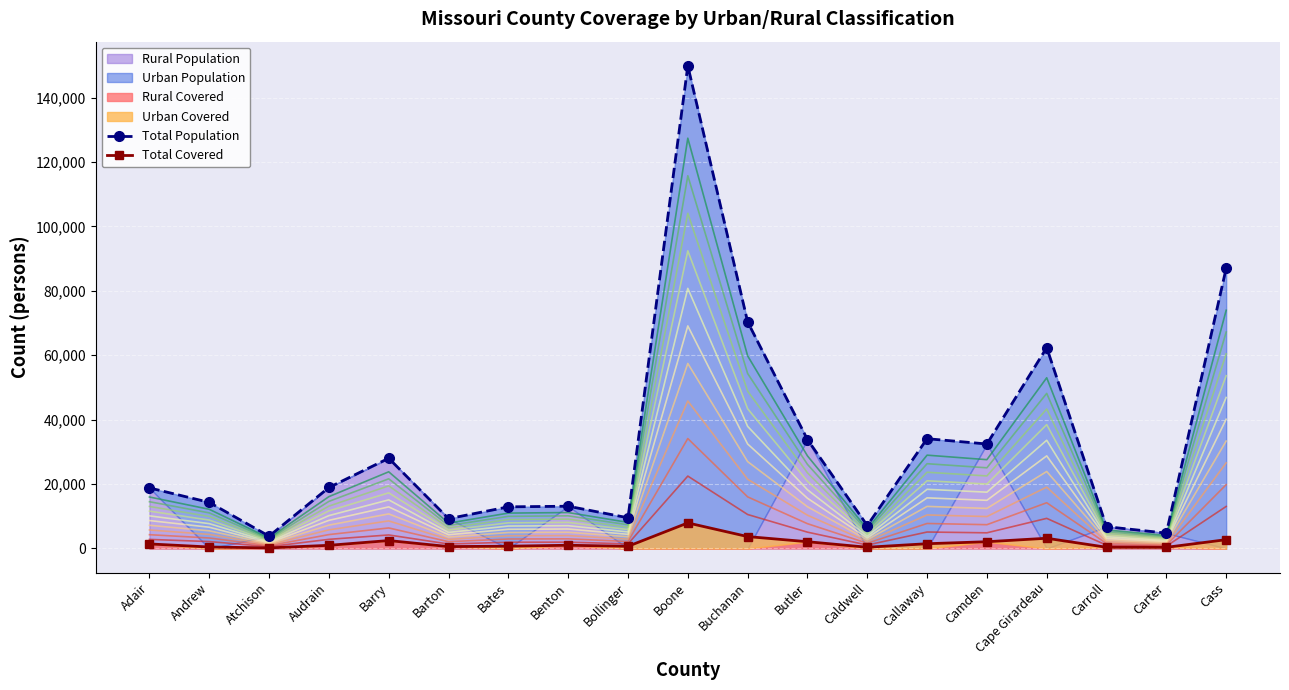

List the labels in order of Total Covered value, largest first.

Boone, Buchanan, Cape Girardeau, Cass, Barry, Butler, Camden, Callaway, Adair, Benton, Audrain, Bates, Bollinger, Barton, Andrew, Caldwell, Carroll, Carter, Atchison